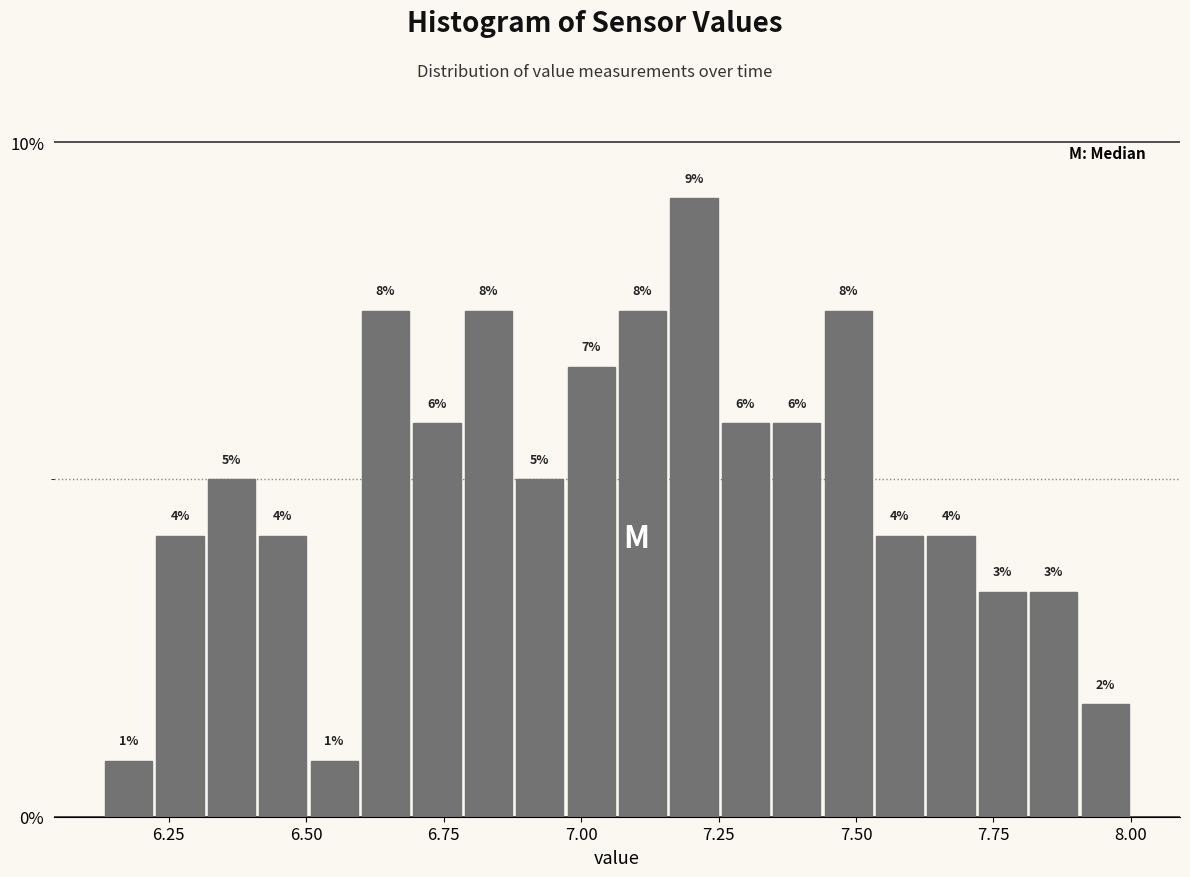

Read against the x-axis, roughly where is the centre of the tallest bar?

7.20